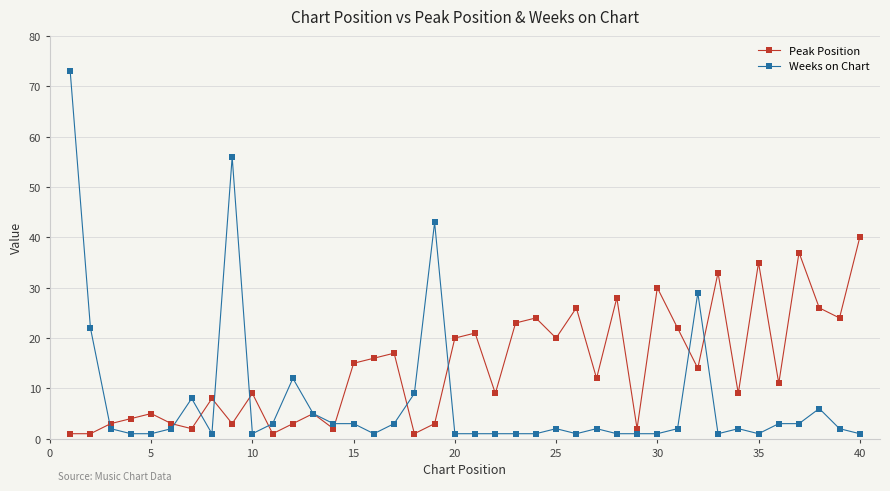

What are all the series names shown in the legend?

Peak Position, Weeks on Chart